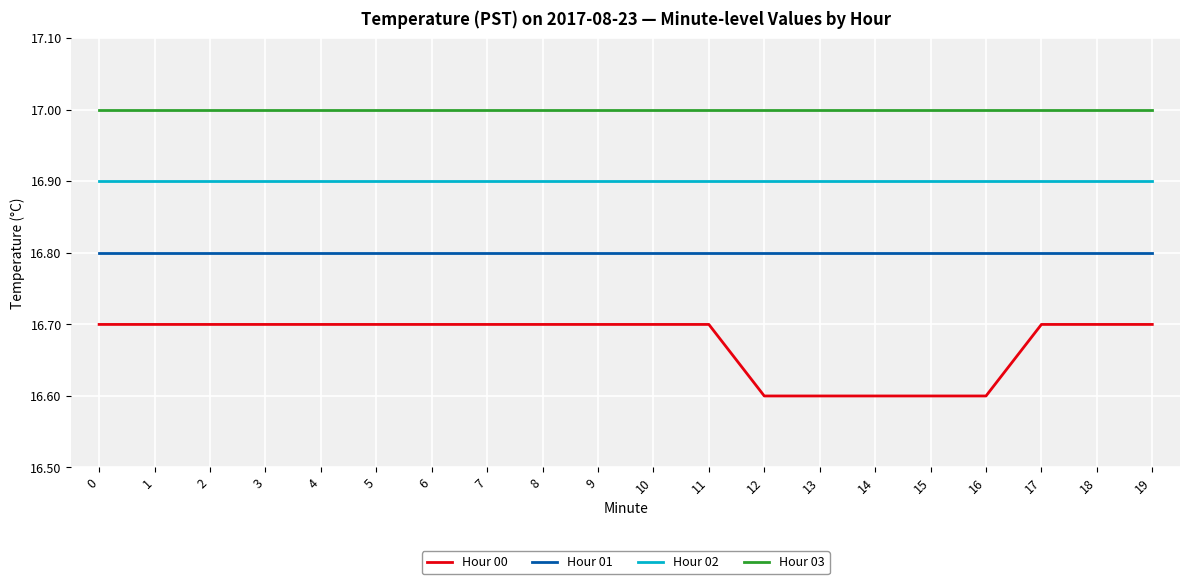

Which series has the largest range (max minus min)?

Hour 00